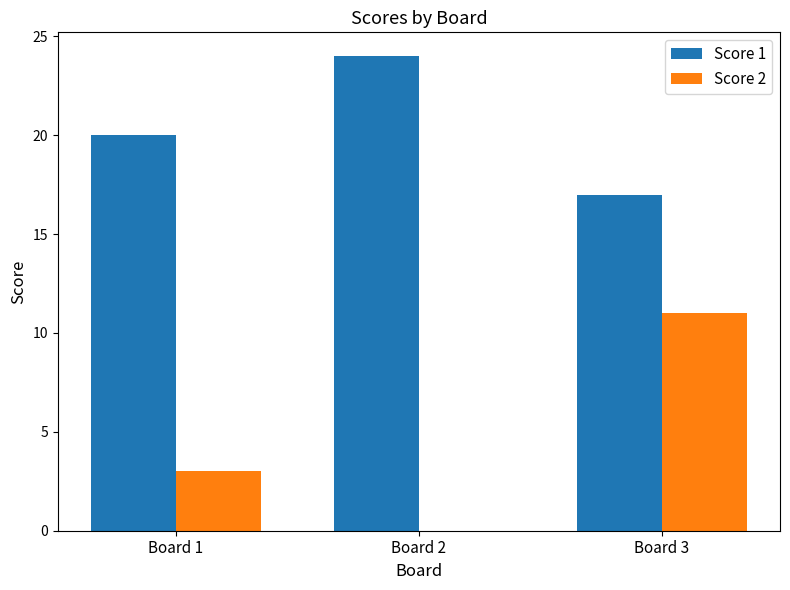

Between Board 1 and Board 3, which series saw the biggest shift?

Score 2